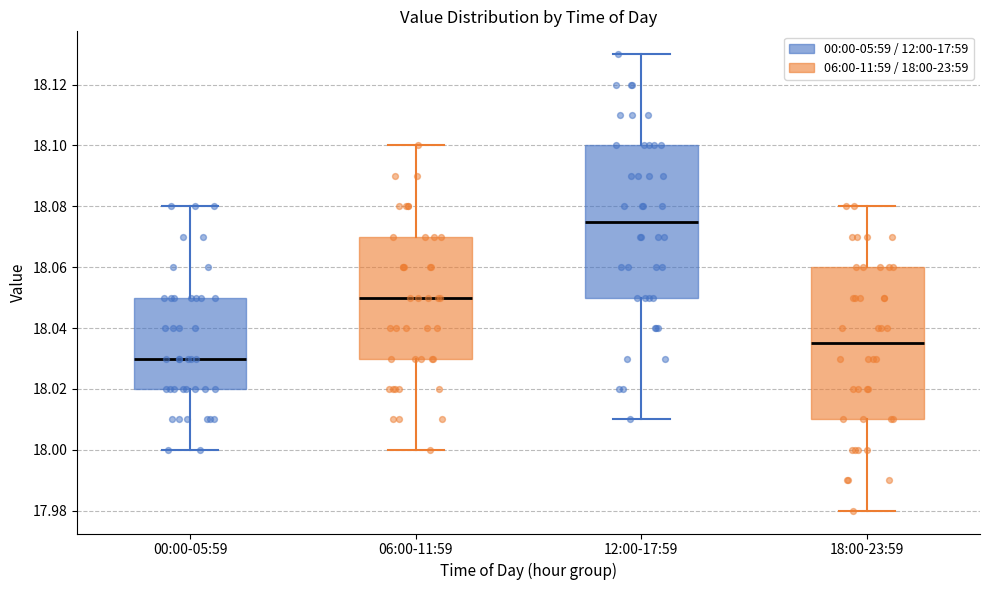

Where is the lower edge of the box for 06:00-11:59 on the y-axis? The values are not printed on the chart, so give them approximately, as read against the axis.

18.030